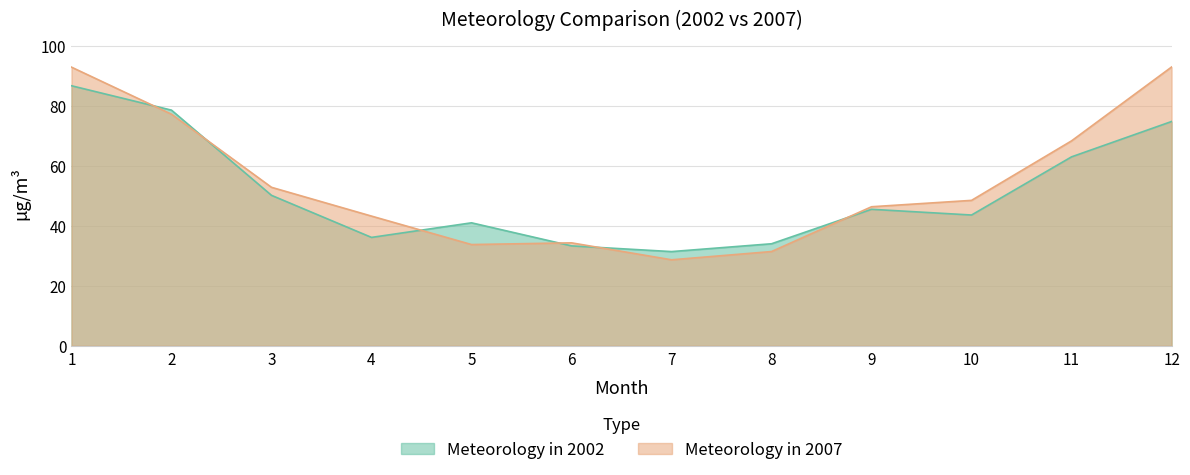

List the labels in order of Meteorology in 2002 value, largest first.

1, 2, 12, 11, 3, 9, 10, 5, 4, 8, 6, 7